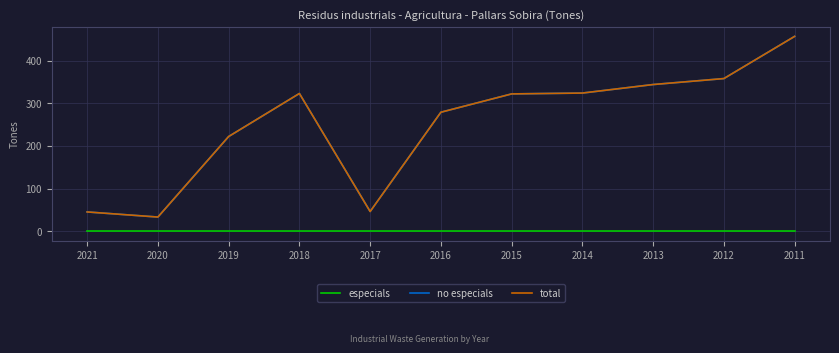

Is this an area chart (filled region under the line)?

No